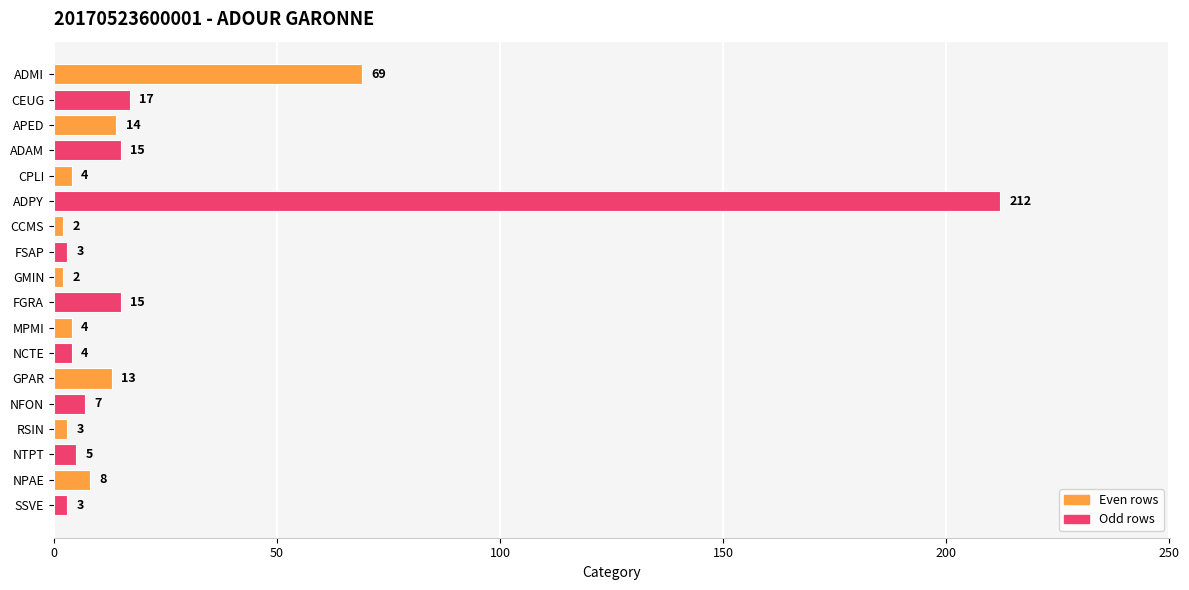

True or false: the data shows 3 at SSVE.

True